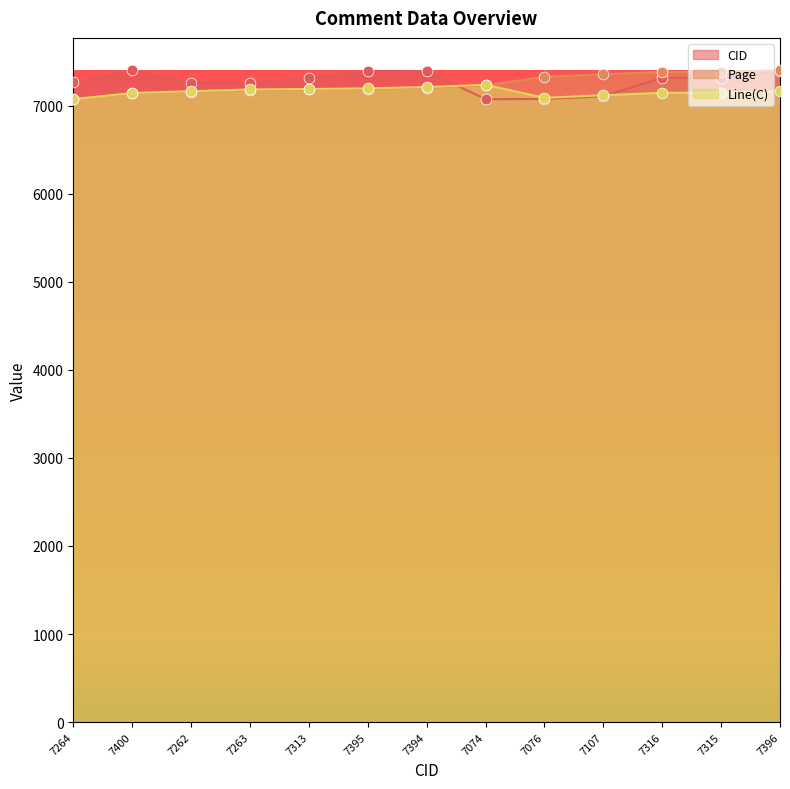

What are all the series names shown in the legend?

CID, Page, Line(C)